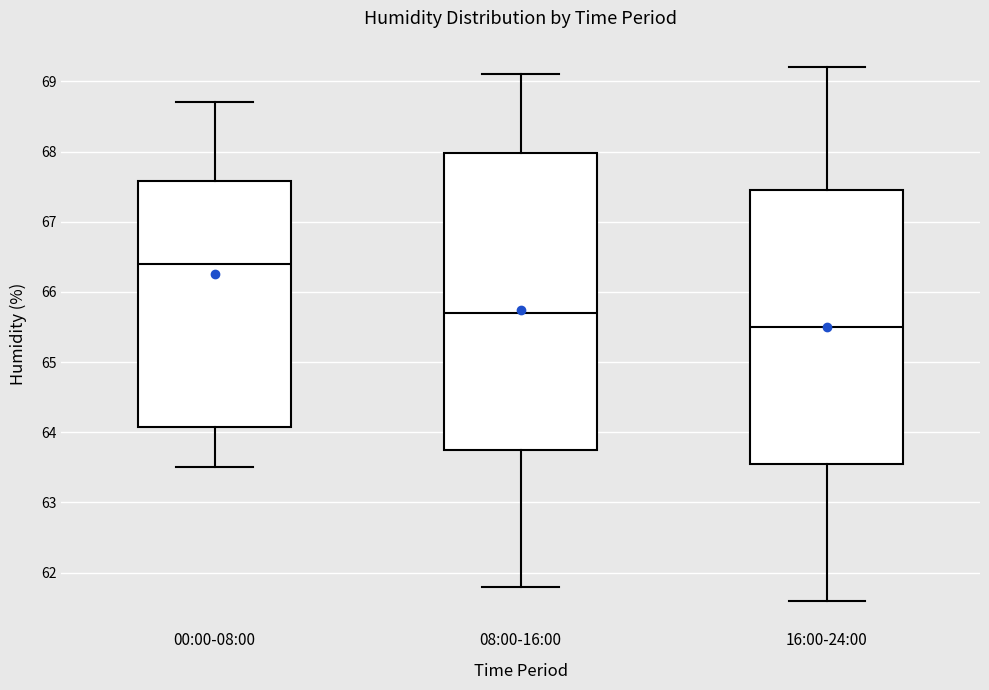

Reading left to right, transcribe this box plot: for each box, give where its median line is, the range the box spans, and where its two whiskers end, as read against the y-axis. The values are not printed on the chart, so give them approximately, as read against the axis.

00:00-08:00: median 66.4, box 64.1 to 67.6, whiskers 63.5 to 68.7
08:00-16:00: median 65.7, box 63.8 to 68.0, whiskers 61.8 to 69.1
16:00-24:00: median 65.5, box 63.6 to 67.5, whiskers 61.6 to 69.2